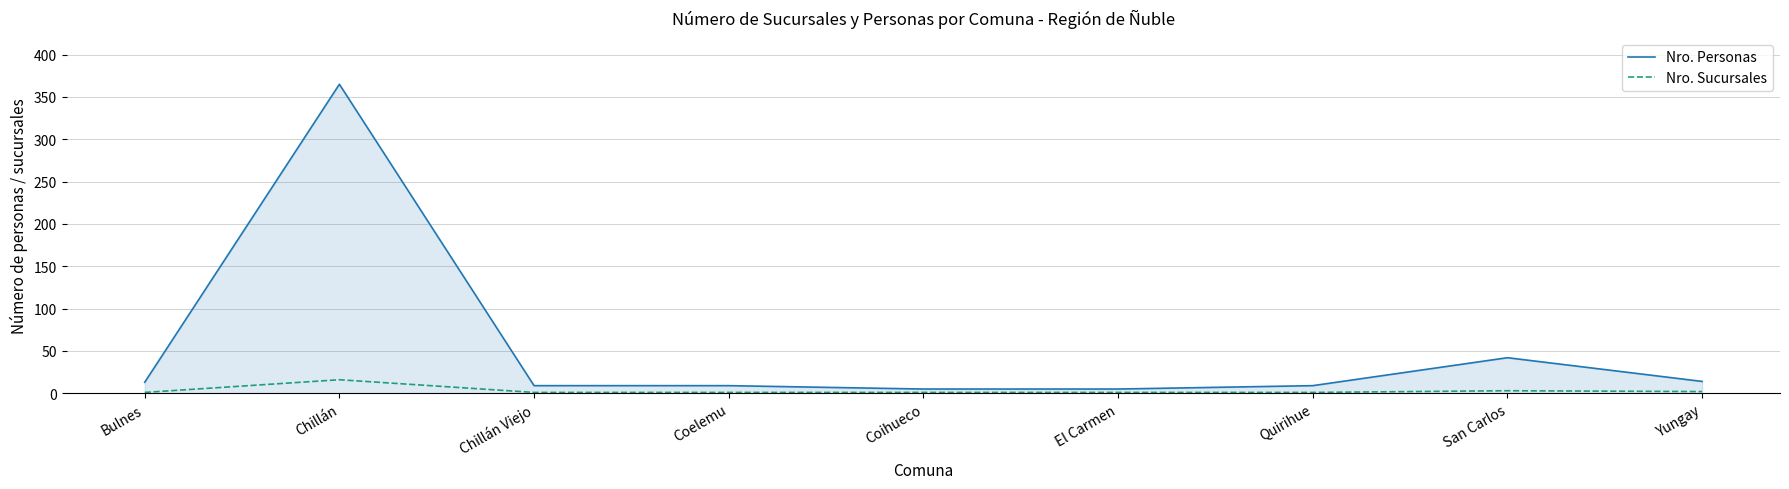

Is the value of Nro. Sucursales at Coelemu greater than the value of Nro. Personas at Coihueco?

No